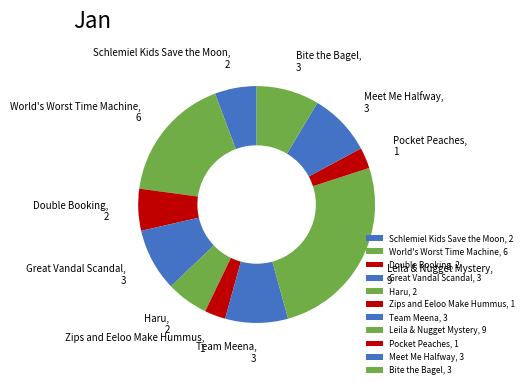

To the nearest percent, what is the difference between the Bite the Bagel and Double Booking slice percentages?

3%